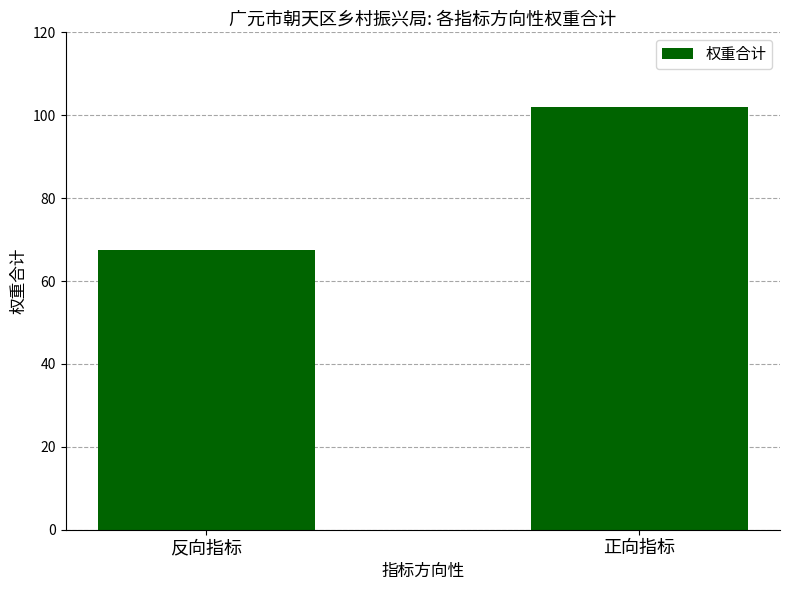

What position from the left is 正向指标?

2